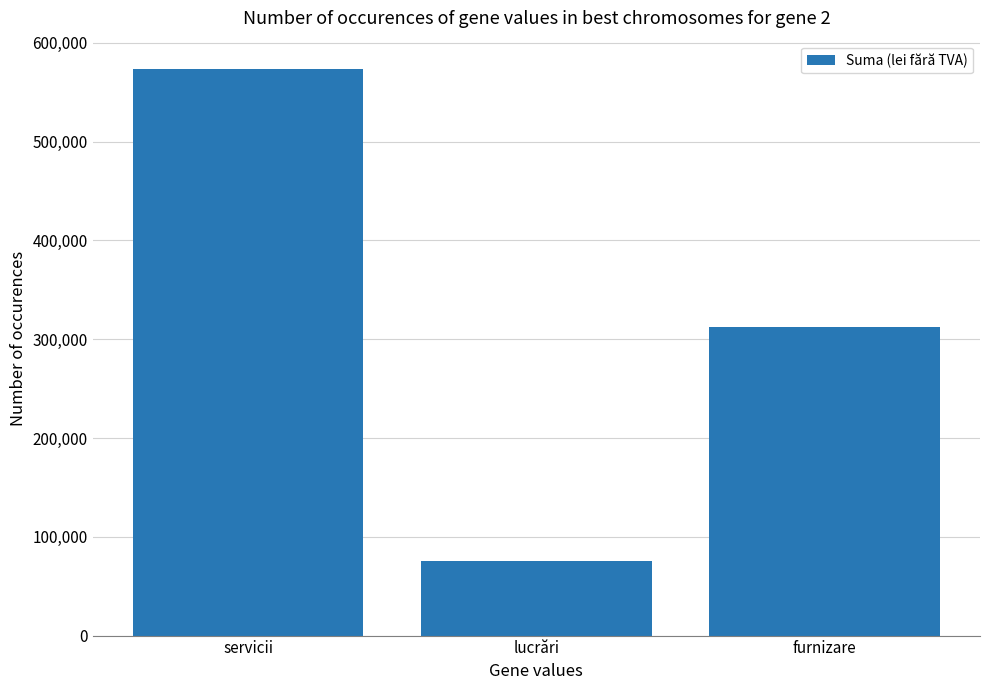

List the labels in order of value, smallest first.

lucrări, furnizare, servicii